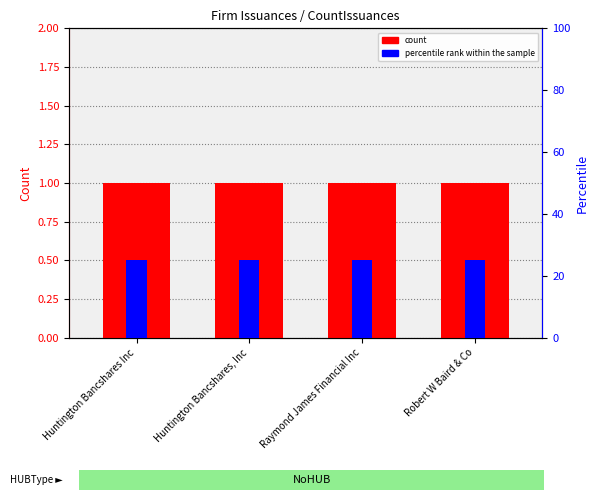

What is the value of the count bar at the 2nd from the left?

1